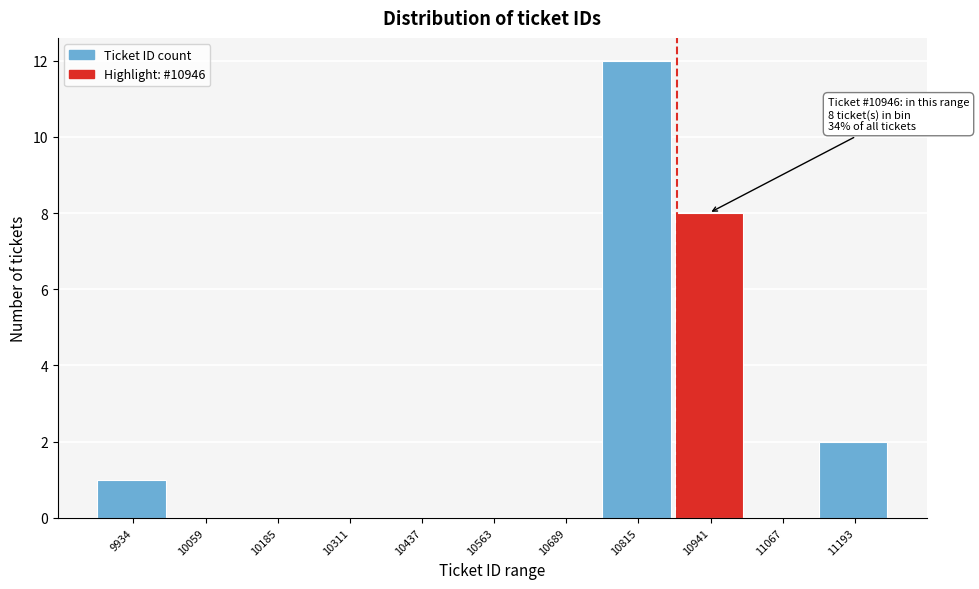

Reading left to right, list all the values displayed in this chart.

9934=1	10059=0	10185=0	10311=0	10437=0	10563=0	10689=0	10815=12	10941=8	11067=0	11193=2